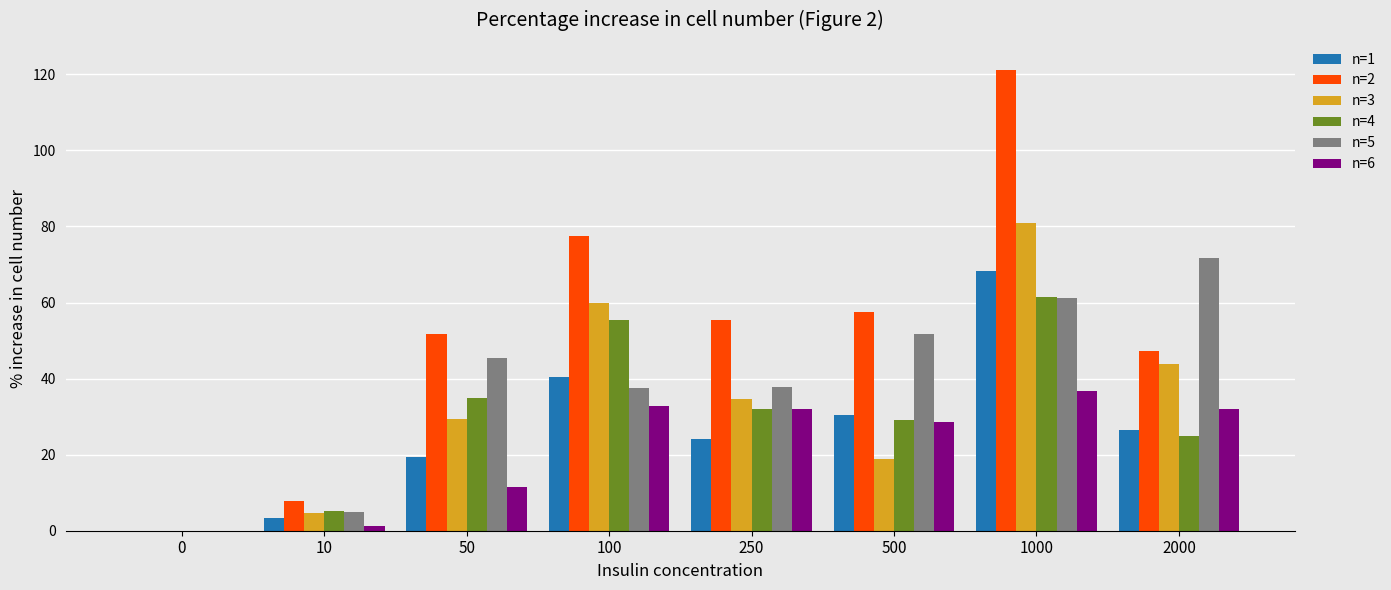

Where does the n=1 series first go above 26?

100